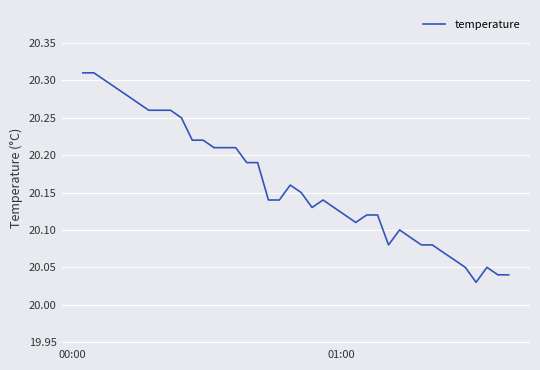

How many categories are shown in the chart?

40